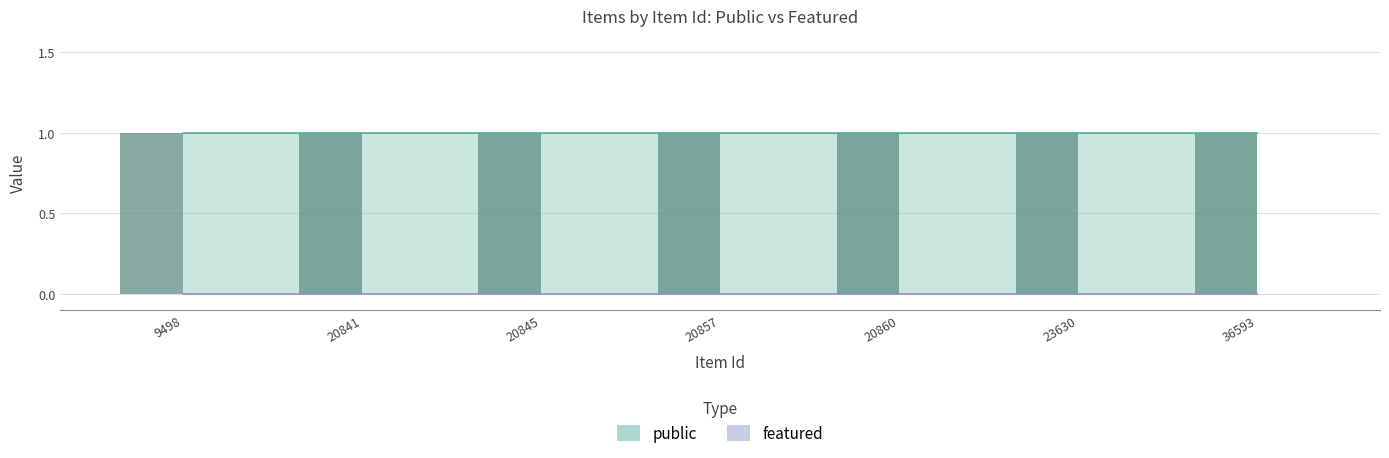

Between 20845 and 9498, which is larger?

20845